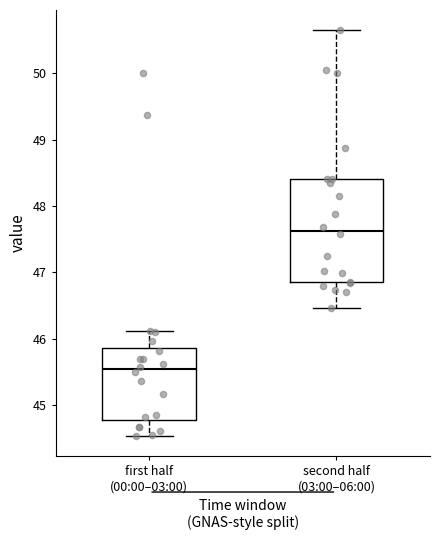

Which box is the tallest, from its lower edge to its upper edge?

second half (03:00–06:00)